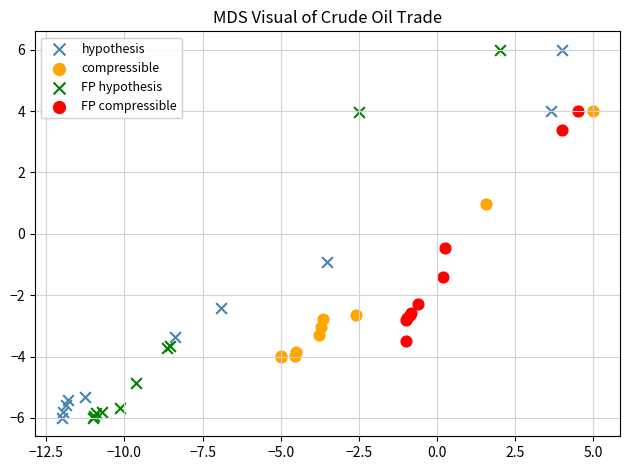

What are all the series names shown in the legend?

hypothesis, compressible, FP hypothesis, FP compressible